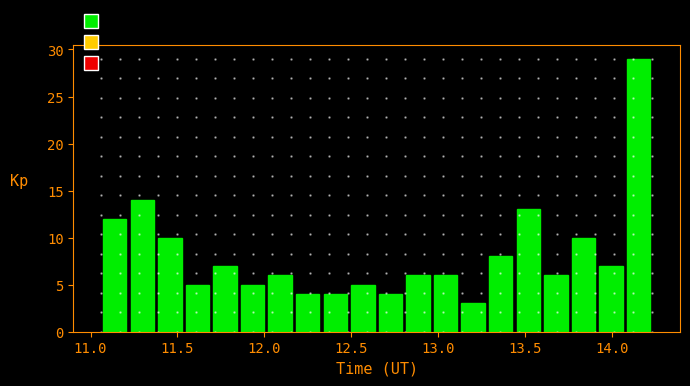

Around what value on the x-axis is the tallest bar? Give the approximate position of its centre, as read against the axis.

14.15